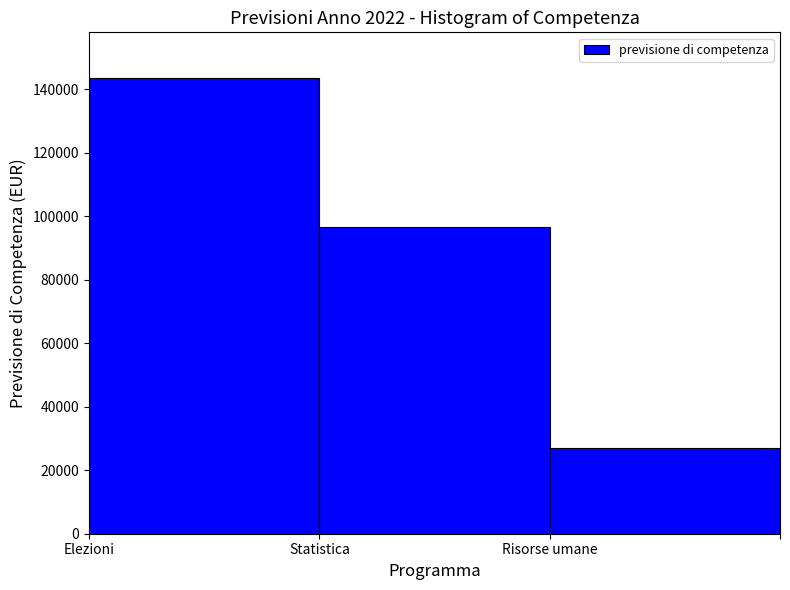

What is the smallest value displayed?

27000.0